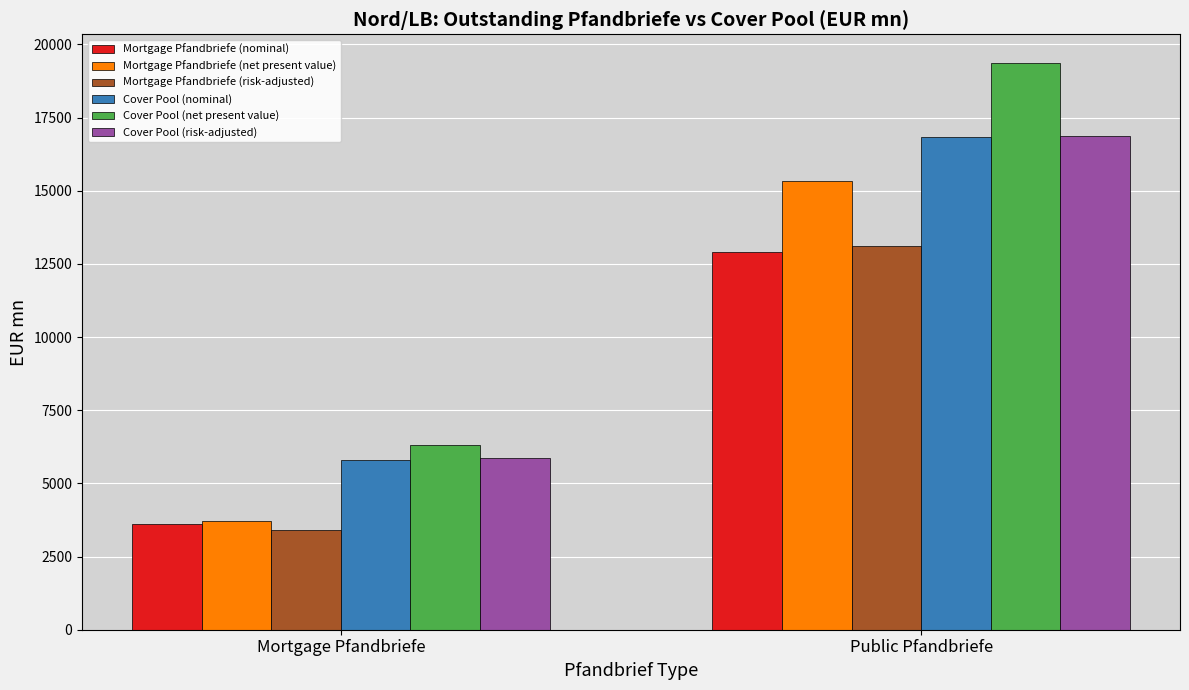

What is the approximate value of Mortgage Pfandbriefe (risk-adjusted) at Mortgage Pfandbriefe?

3411.2